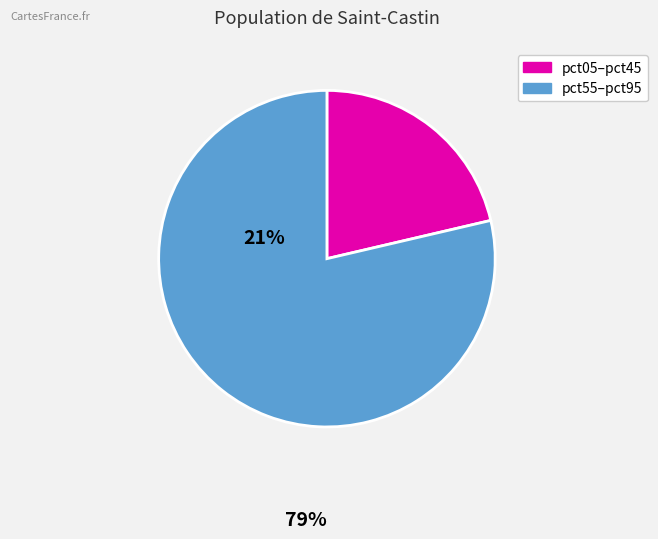

Is there a majority slice in this chart?

Yes